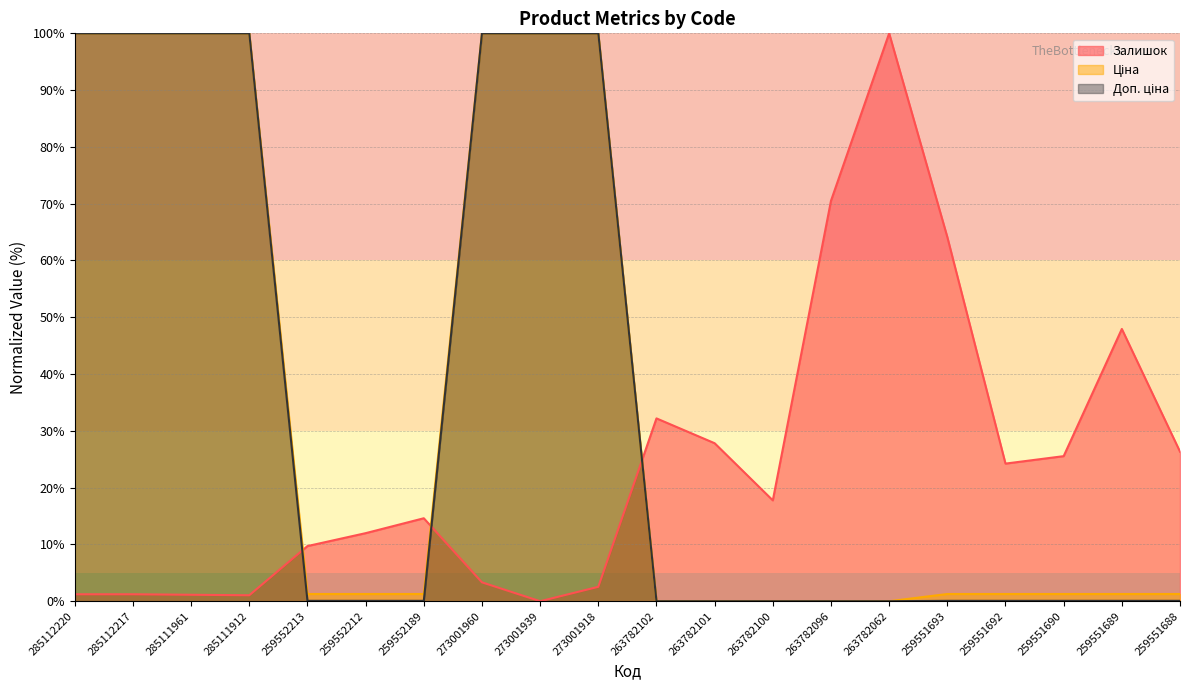

Reading left to right, list all the values displayed in this chart.

Залишок: 285112220=1.2	285112217=1.2	285111961=1.1	285111912=1.0	259552213=9.7	259552212=12.0	259552189=14.6	273001960=3.3	273001939=0.0	273001918=2.5	263782102=32.2	263782101=27.8	263782100=17.8	263782096=70.5	263782062=100.0	259551693=64.1	259551692=24.2	259551690=25.5	259551689=47.9	259551688=26.3
Ціна: 285112220=100.0	285112217=100.0	285111961=100.0	285111912=100.0	259552213=1.3	259552212=1.3	259552189=1.3	273001960=100.0	273001939=100.0	273001918=100.0	263782102=0.0	263782101=0.0	263782100=0.0	263782096=0.0	263782062=0.0	259551693=1.3	259551692=1.3	259551690=1.3	259551689=1.3	259551688=1.3
Доп. ціна: 285112220=100.0	285112217=100.0	285111961=100.0	285111912=100.0	259552213=0.1	259552212=0.1	259552189=0.1	273001960=100.0	273001939=100.0	273001918=100.0	263782102=0.0	263782101=0.0	263782100=0.0	263782096=0.0	263782062=0.0	259551693=0.1	259551692=0.1	259551690=0.1	259551689=0.1	259551688=0.1